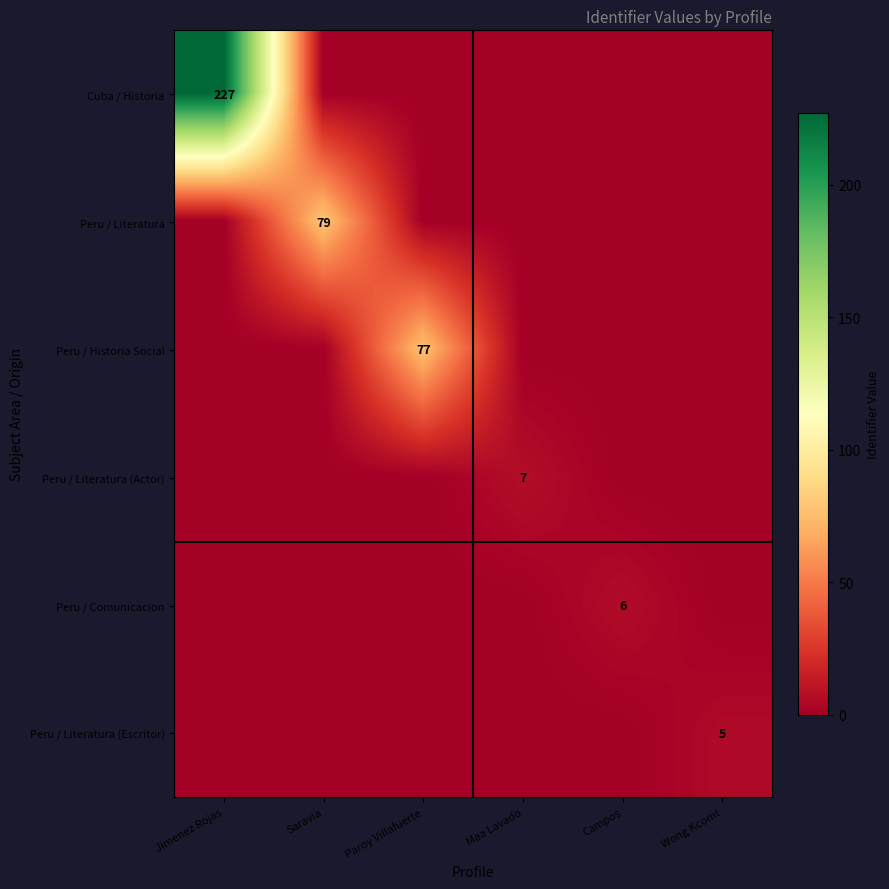

The Peru / Comunicacion series shows 6 at Campos. True or false?

True